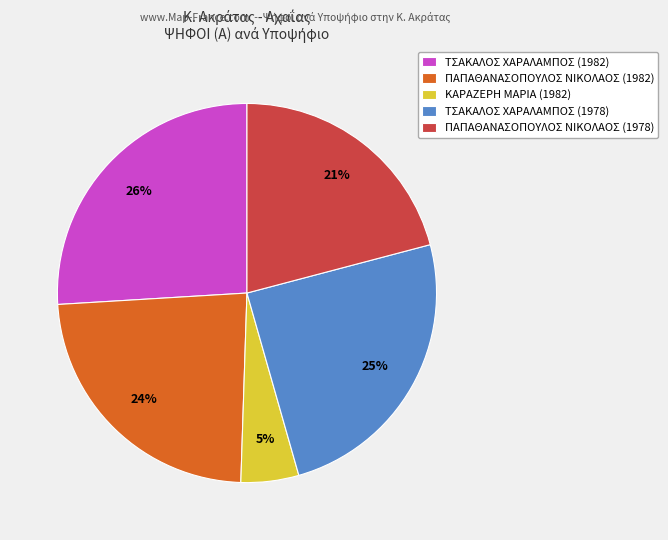

To the nearest percent, what is the difference between the ΤΣΑΚΑΛΟΣ ΧΑΡΑΛΑΜΠΟΣ (1982) and ΚΑΡΑΖΕΡΗ ΜΑΡΙΑ (1982) slice percentages?

21%